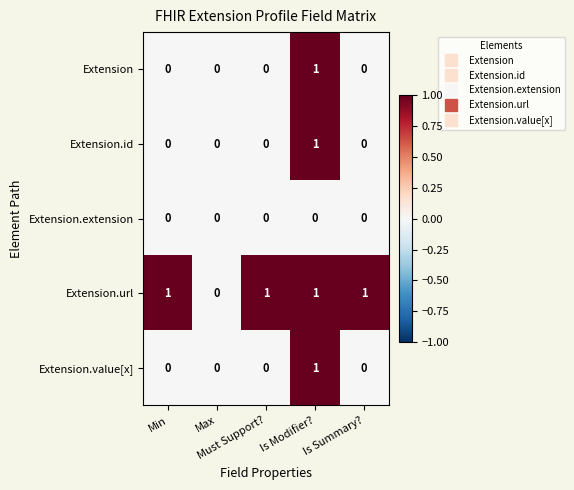

How many Extension.url values are between 1 and 2?

4